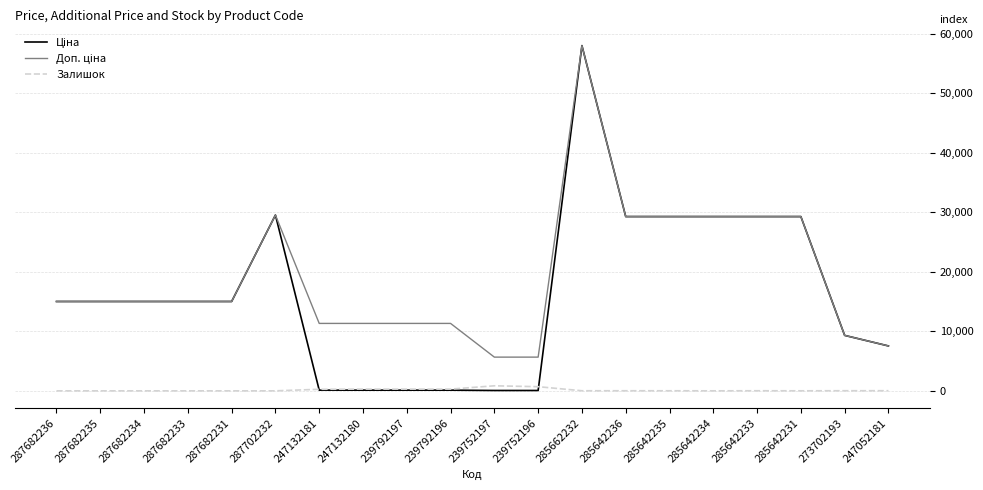

How many lines are shown in the chart?

3